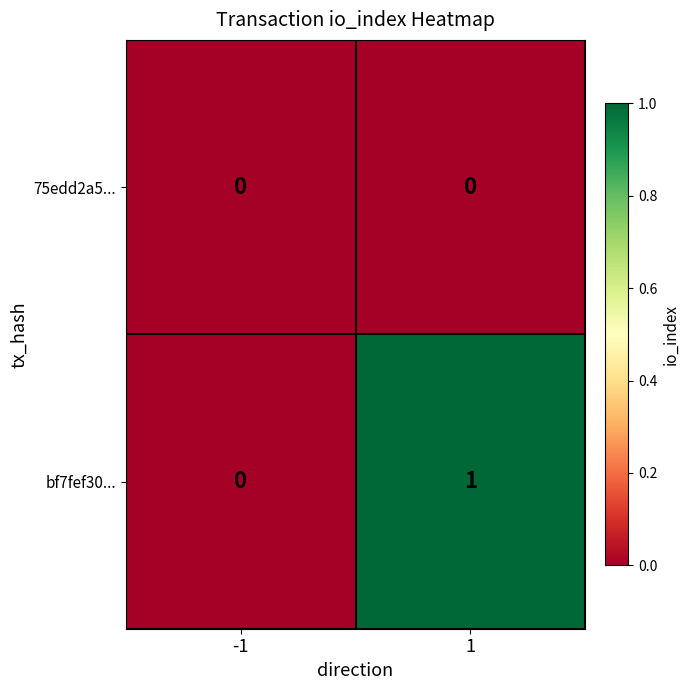

Is the value of bf7fef30... at 1 greater than the value of 75edd2a5... at -1?

Yes